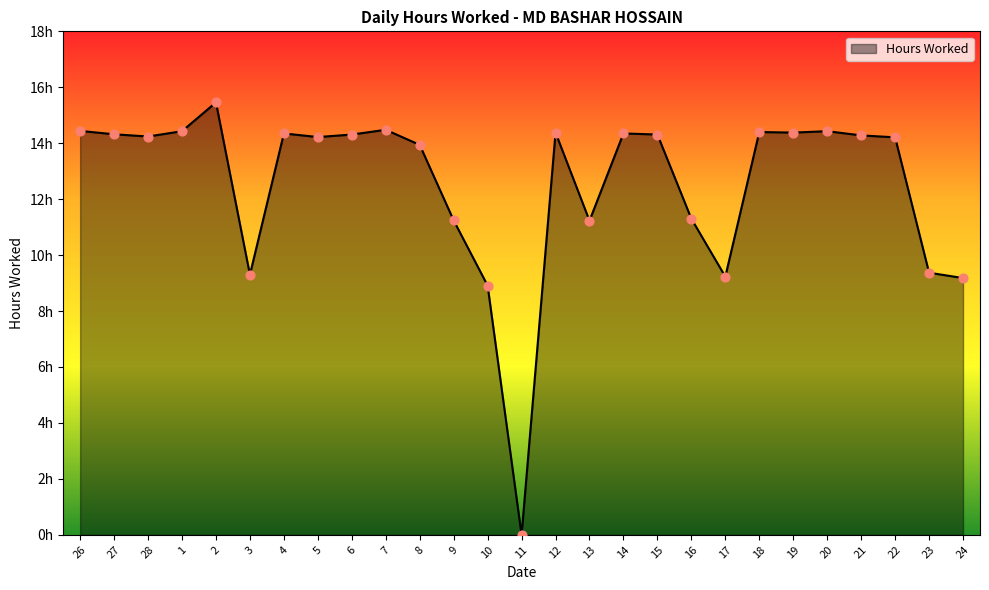

Which has a higher value, 16 or 6?

6